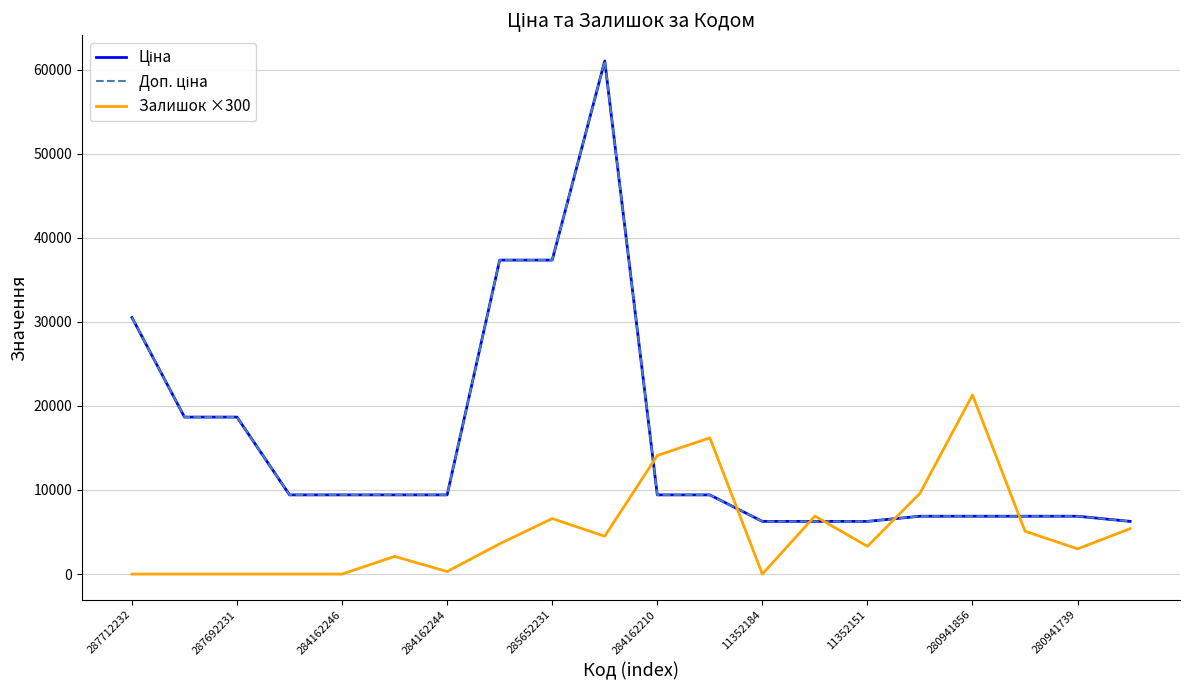

Is this an area chart (filled region under the line)?

No